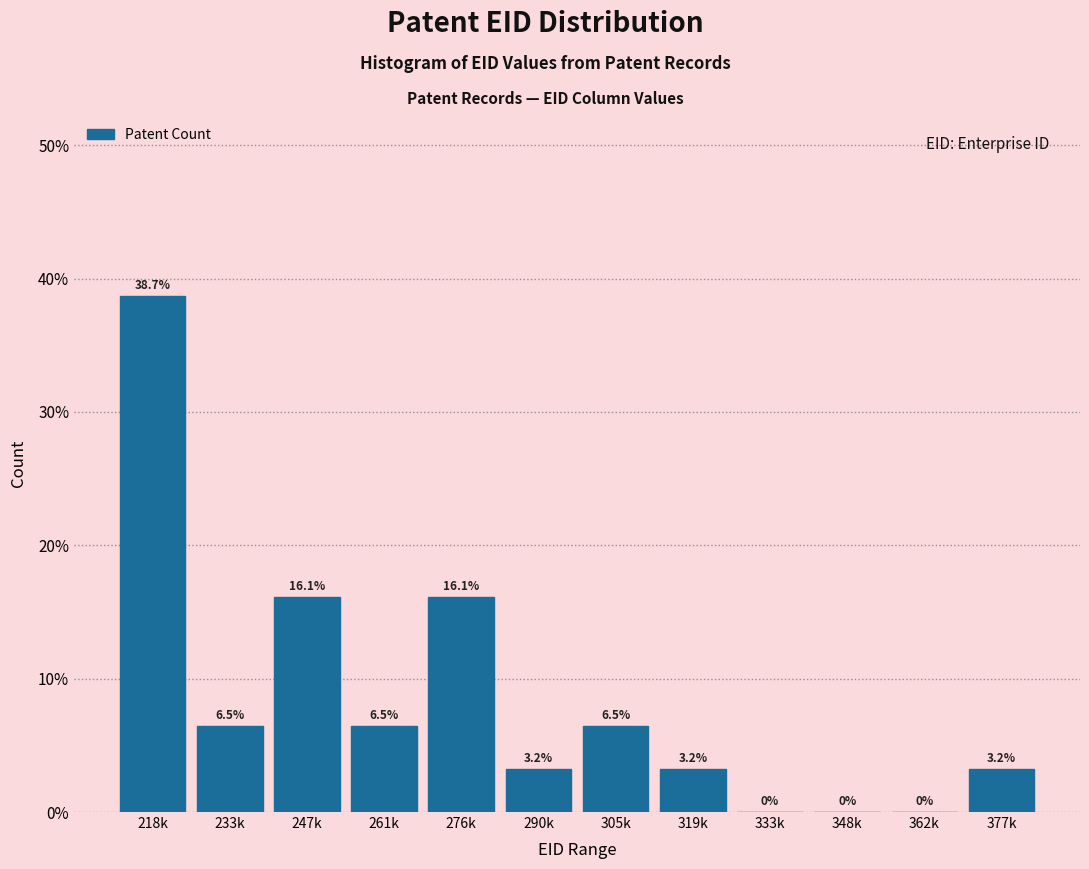

Reading left to right, list all the values displayed in this chart.

218k=38.7	233k=6.5	247k=16.1	261k=6.5	276k=16.1	290k=3.2	305k=6.5	319k=3.2	333k=0.0	348k=0.0	362k=0.0	377k=3.2